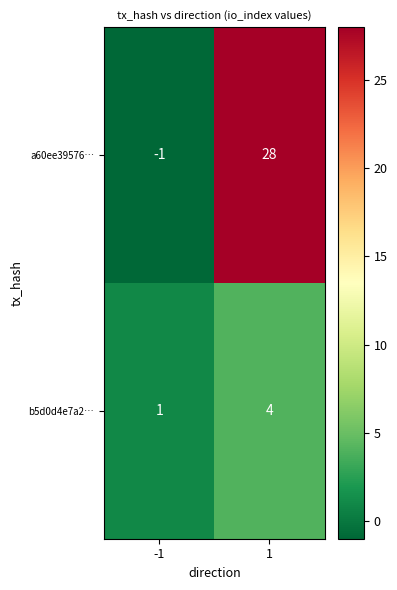

At which category is the sum across all series the highest?

1